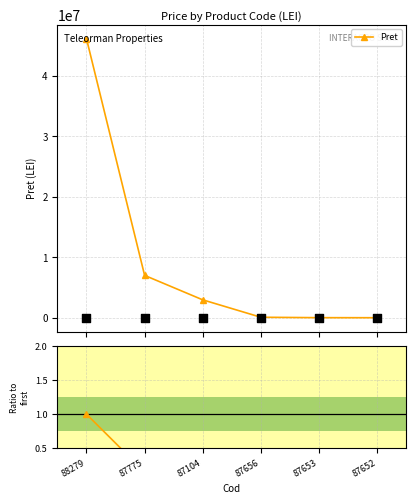

At how many categories does at least one series exceed 5325145?

2